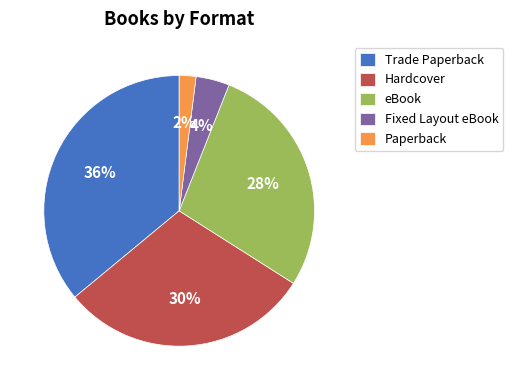

To the nearest percent, what is the average slice percentage?

20%